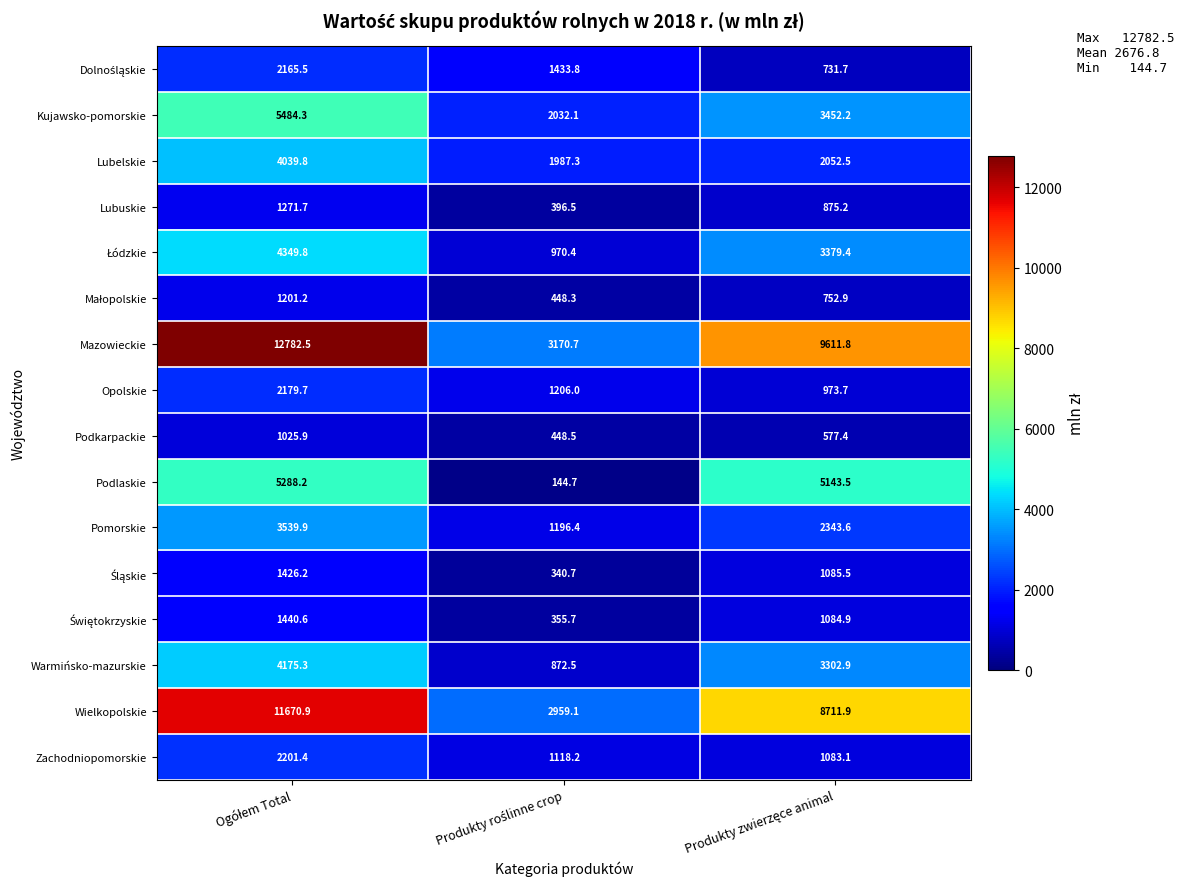

What is the minimum value shown in the chart?

144.7